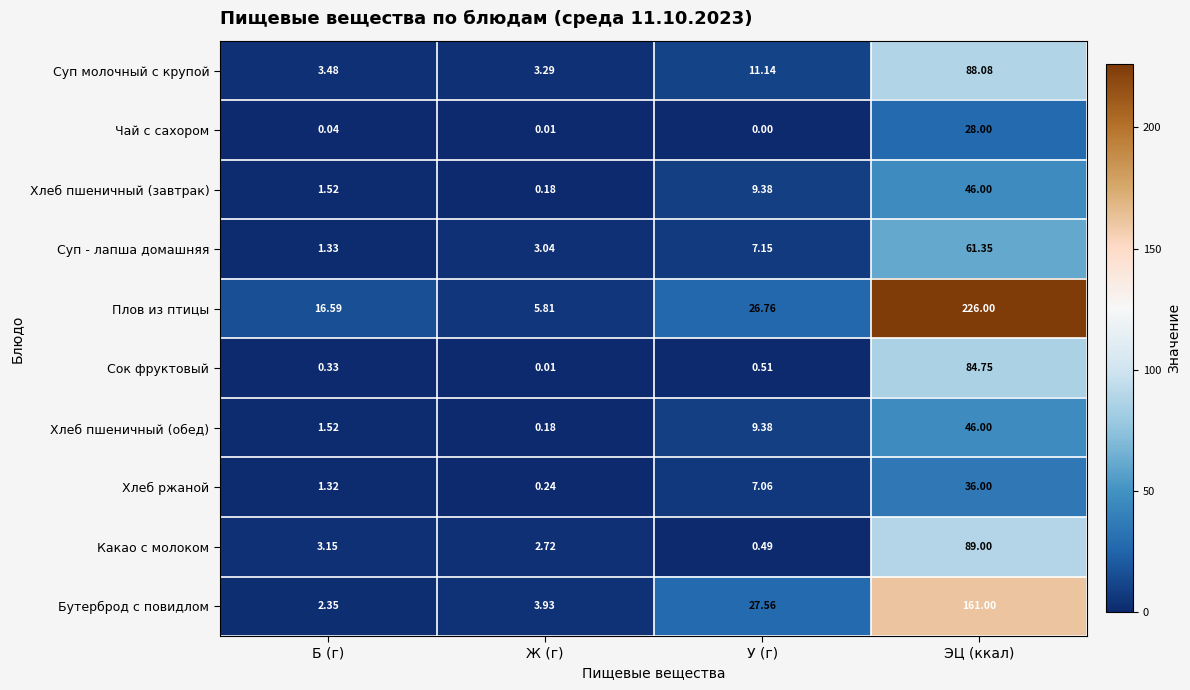

Is the value of Плов из птицы at Б (г) greater than the value of Хлеб пшеничный (завтрак) at У (г)?

Yes